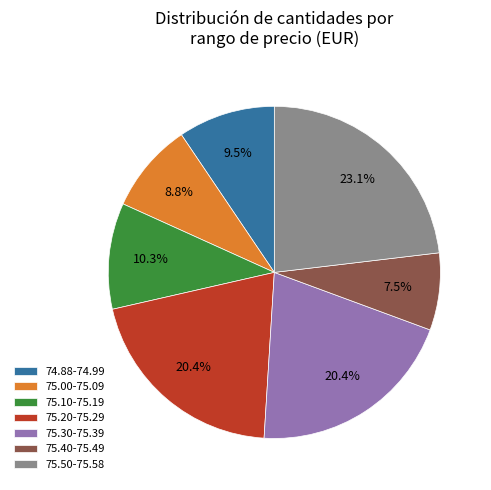

Is the sum of 75.50-75.58 and 75.40-75.49 greater than half?

No